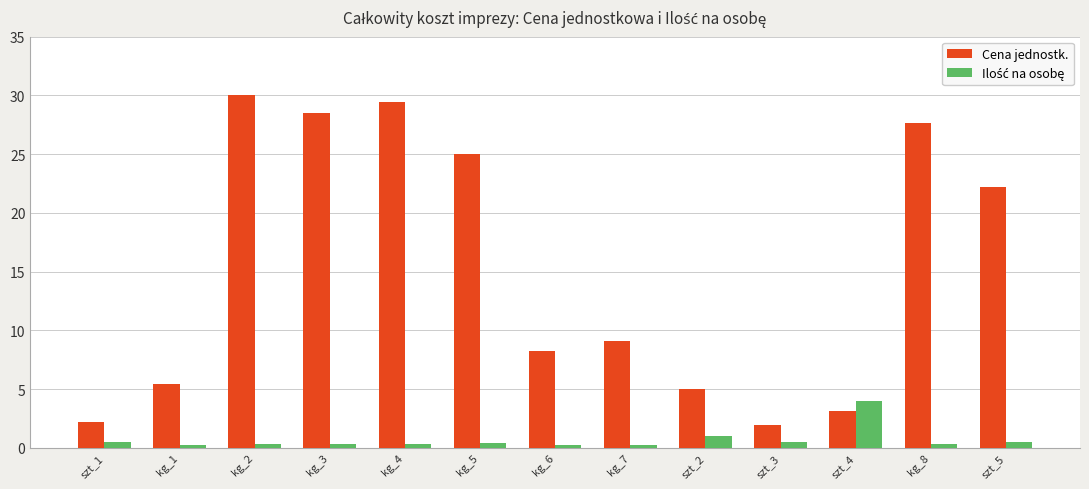

The value of Cena jednostk. at kg_4 is 13.9. True or false?

False